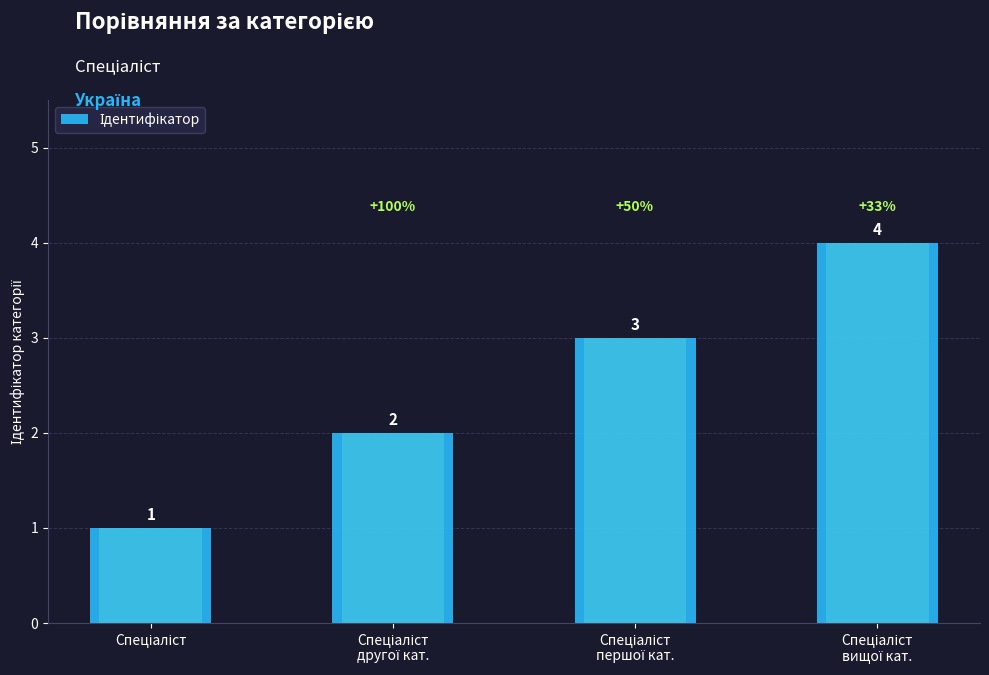

The value at Спеціаліст is 2. True or false?

False